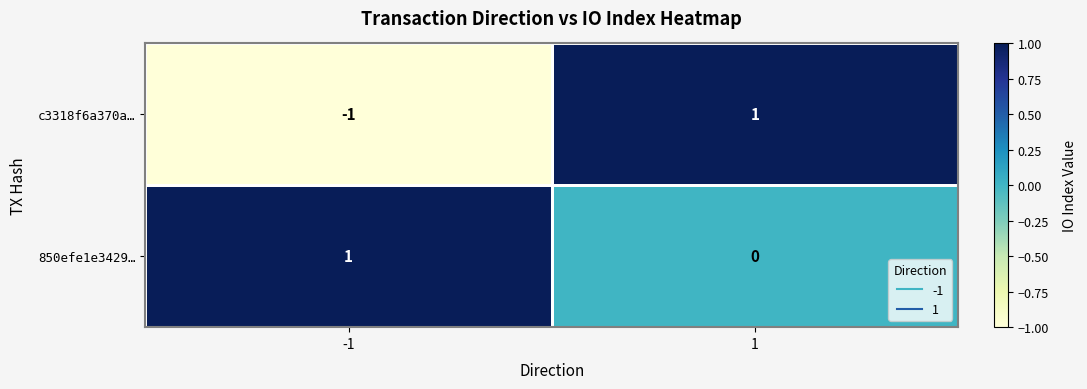

True or false: 850efe1e3429… has a value of 0 at 1.

True